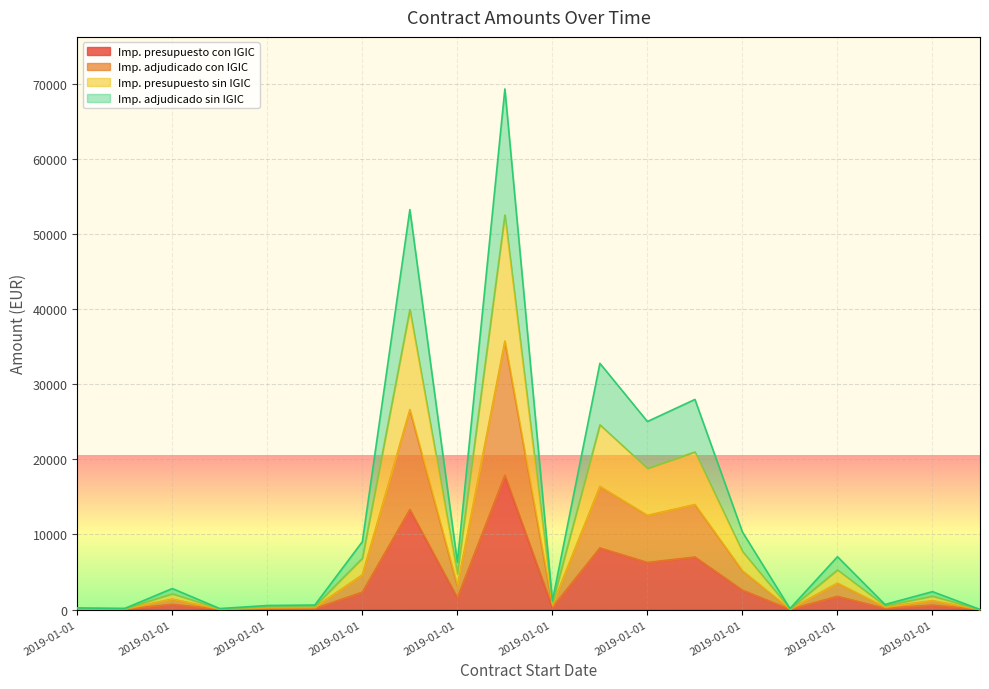

How many interior local peaks does the Imp. presupuesto sin IGIC series have?

7